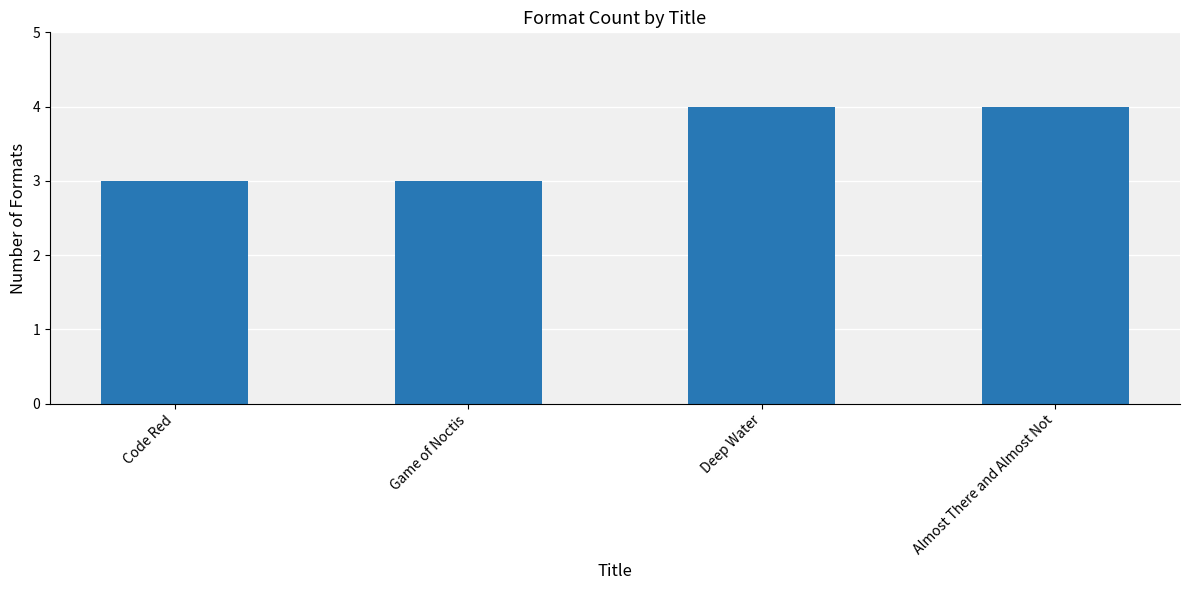

The chart shows a value of 3 at Game of Noctis. True or false?

True